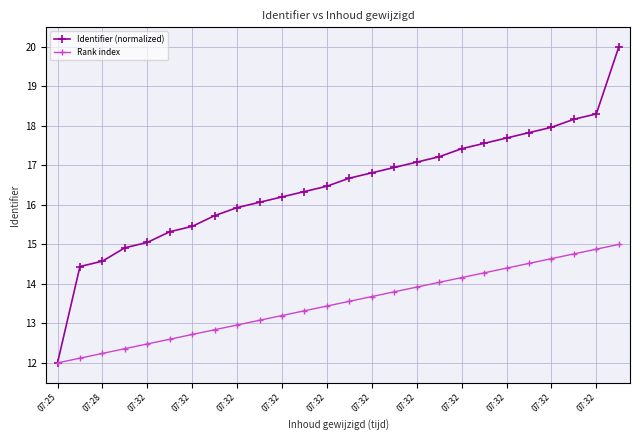

Which series has the largest total across all categories?

Identifier (normalized)